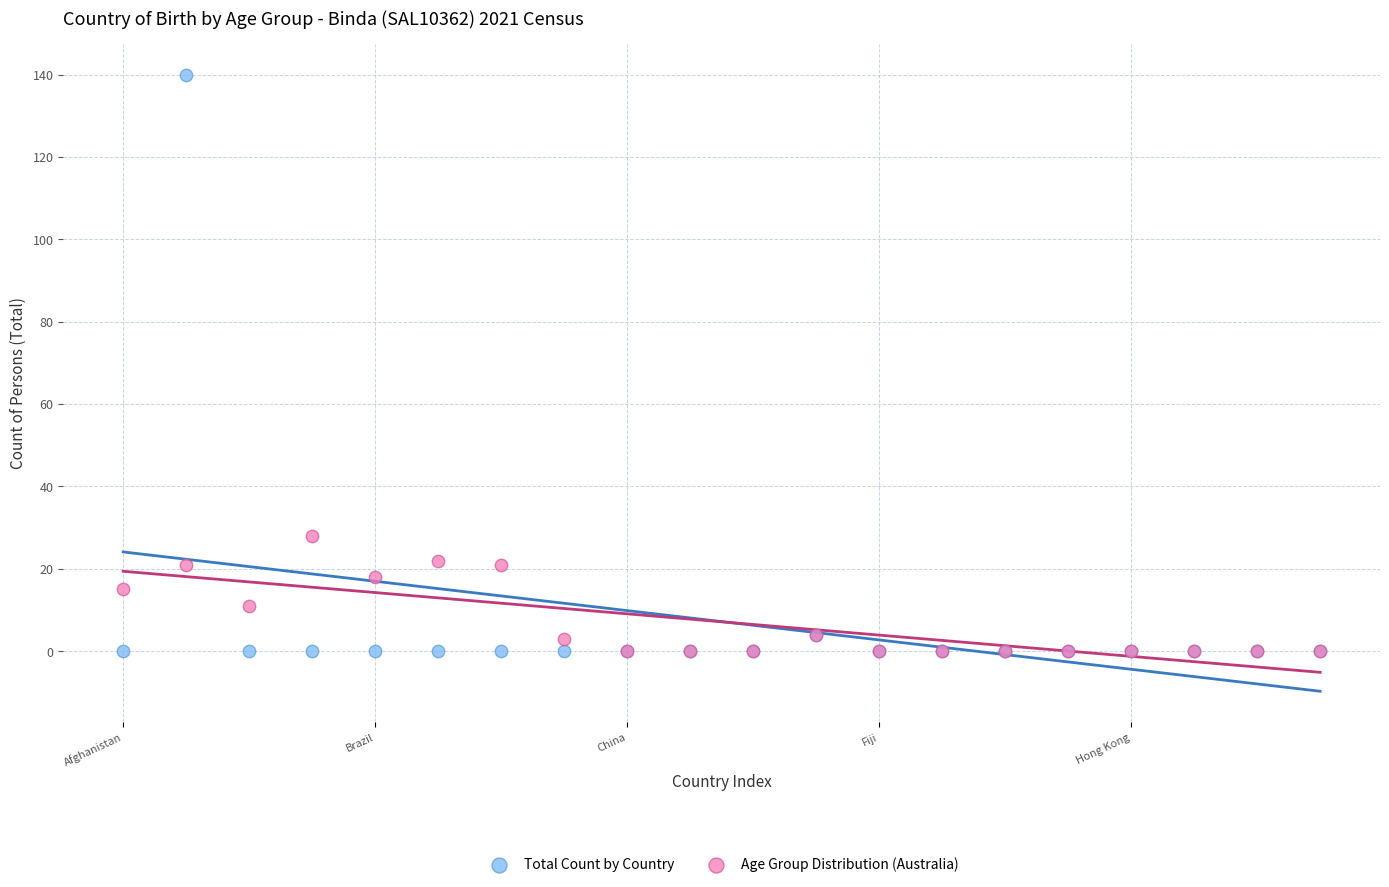

What are all the series names shown in the legend?

Total Count by Country, Age Group Distribution (Australia)